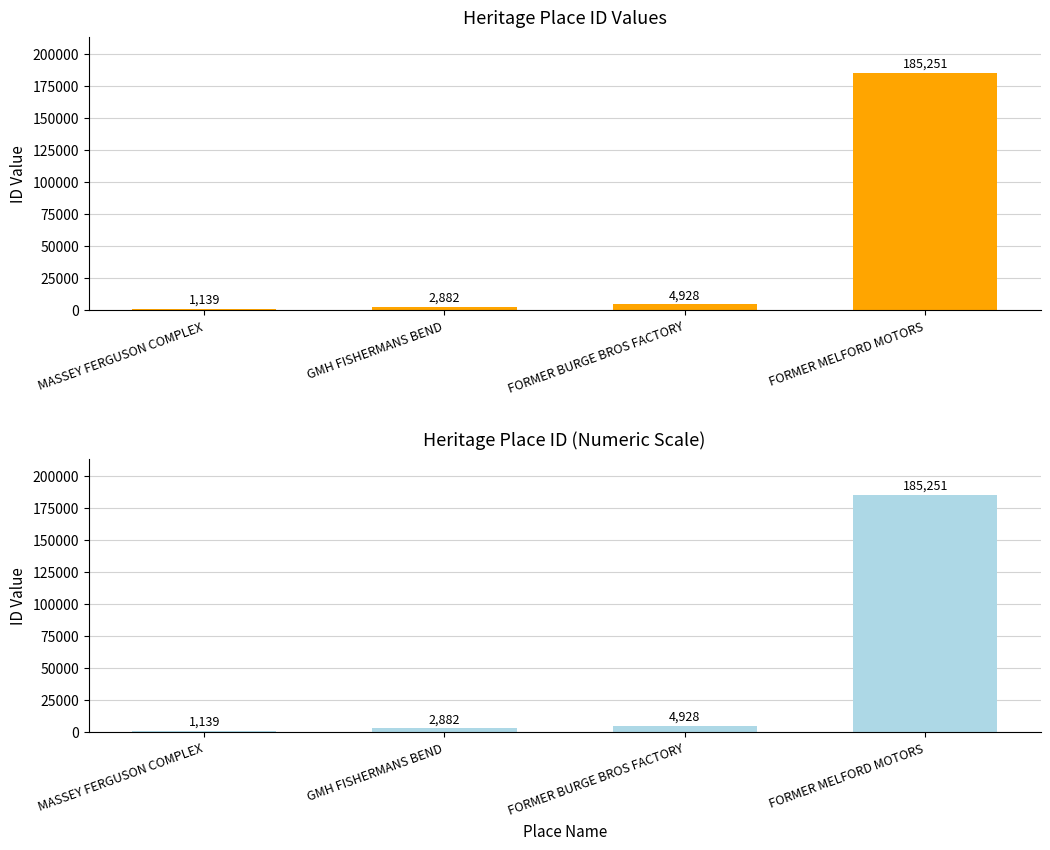

What is the sum of the values at MASSEY FERGUSON COMPLEX and FORMER BURGE BROS FACTORY?

6067